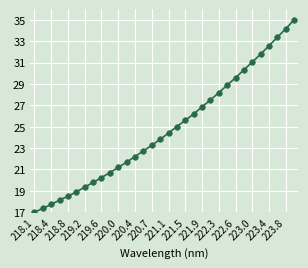

What is the maximum value shown in the chart?

35.0